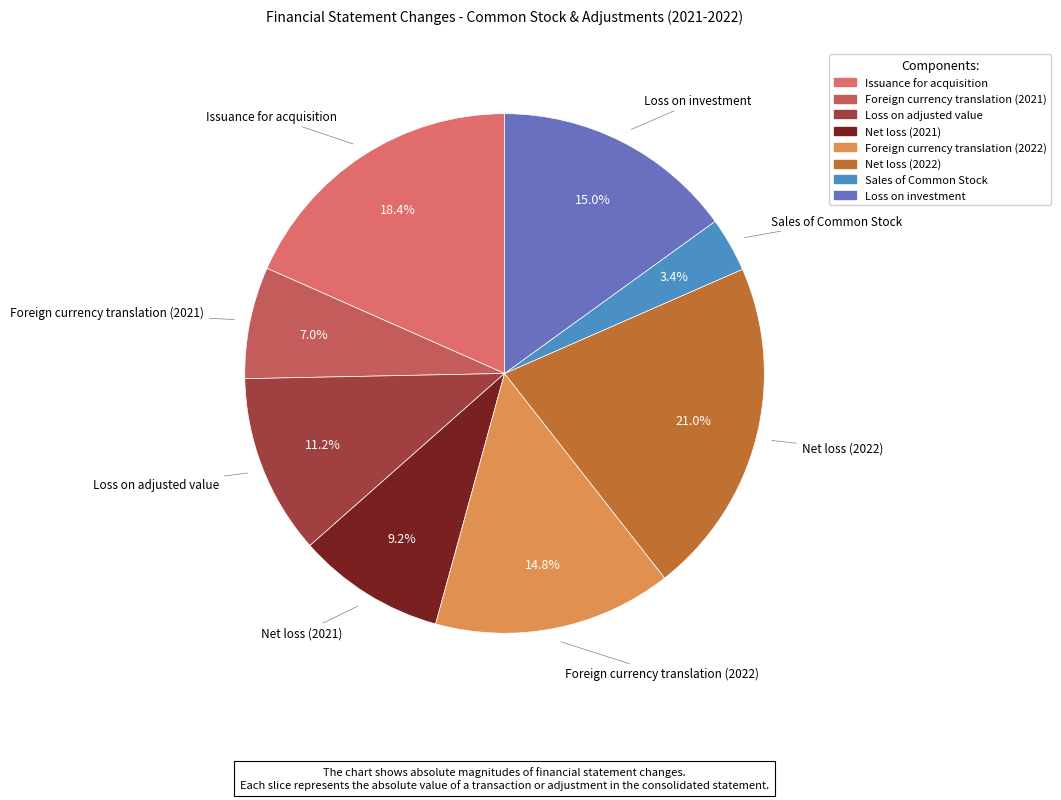

To the nearest percent, what percentage of the pie is Loss on investment?

15%